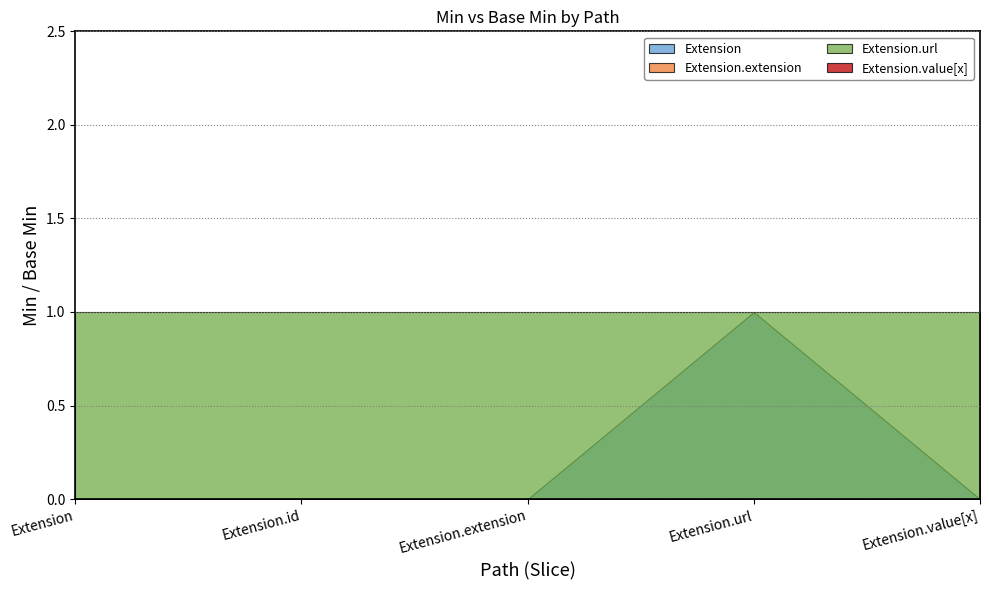

At which label does Extension.extension reach its minimum?

Extension